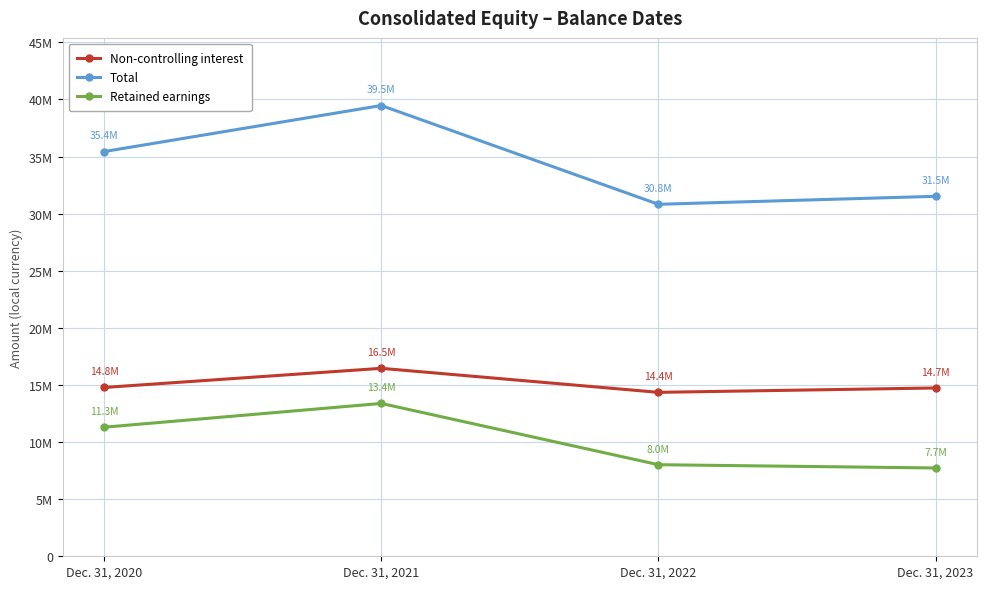

List the series in order of their overall mean, lowest first.

Retained earnings, Non-controlling interest, Total